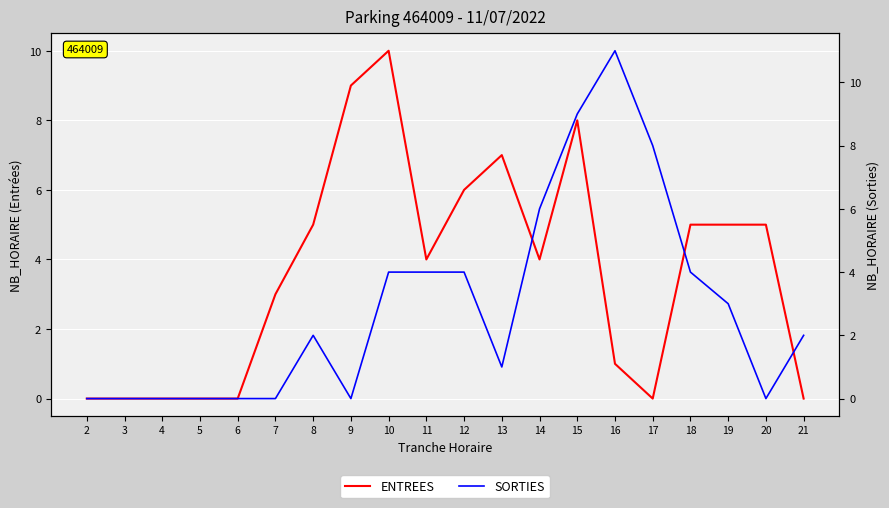

Reading left to right, transcribe all the data shown in this chart.

ENTREES: 0	0	0	0	0	3	5	9	10	4	6	7	4	8	1	0	5	5	5	0
SORTIES: 0	0	0	0	0	0	2	0	4	4	4	1	6	9	11	8	4	3	0	2